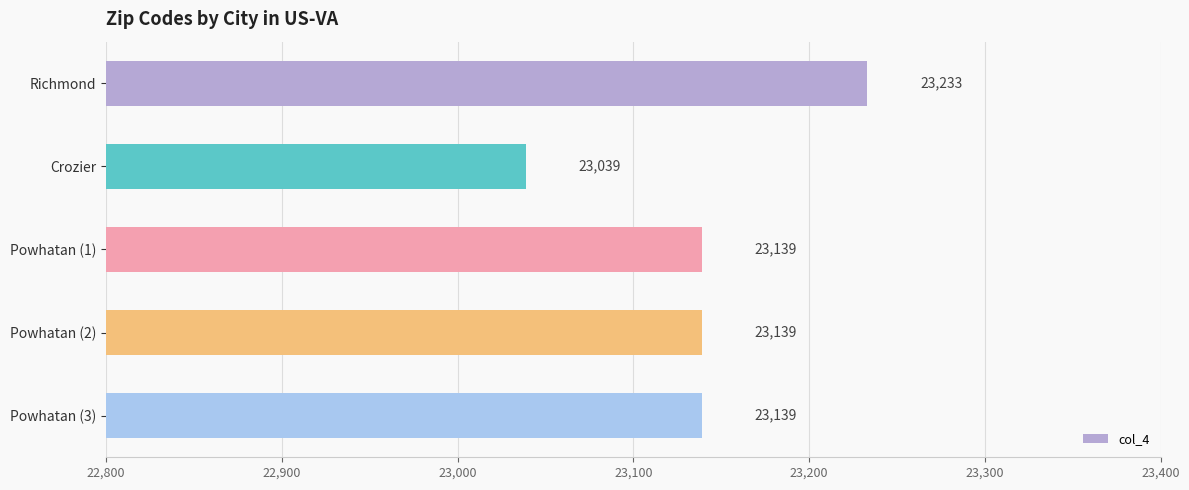

Count the number of data series in this chart.

1